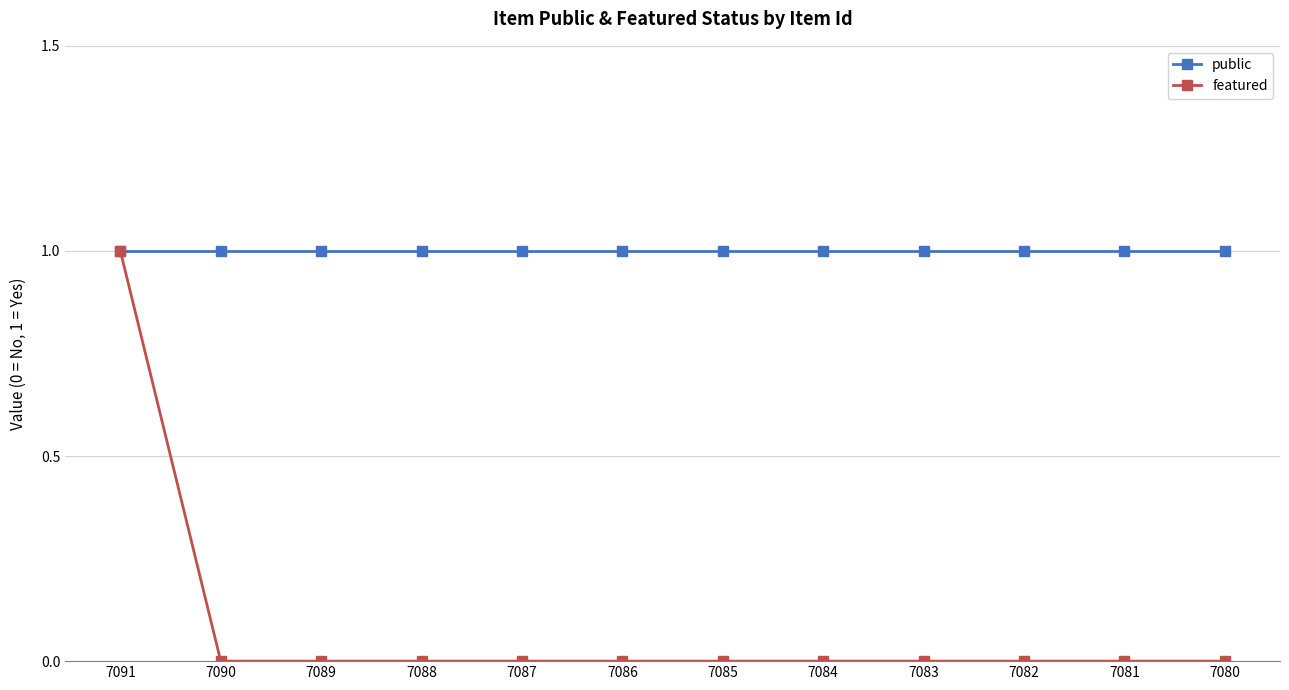

Which series has the widest spread of values?

featured